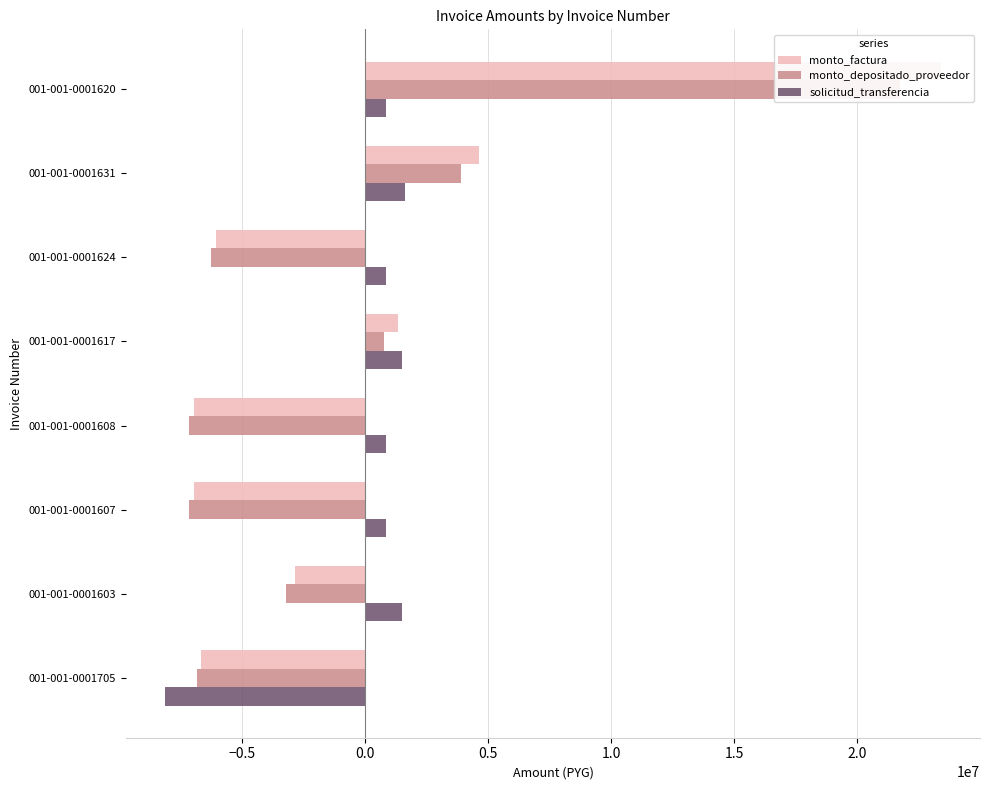

What value does the solicitud_transferencia series have at 001-001-0001607?

874300